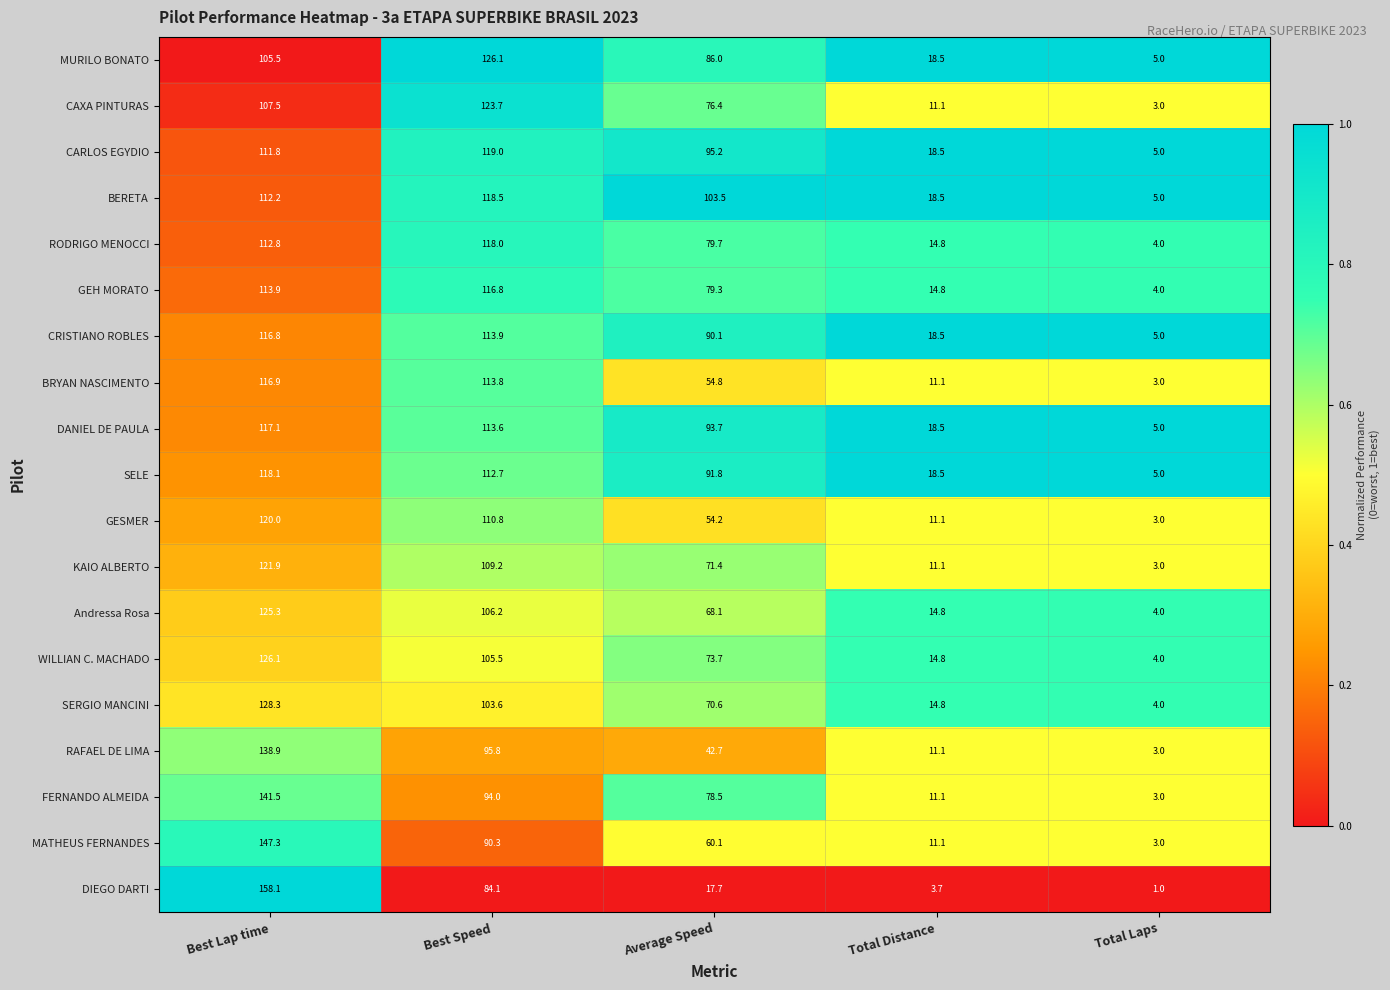

Rank the series at Best Speed from highest to lowest value.

MURILO BONATO, CAXA PINTURAS, CARLOS EGYDIO, BERETA, RODRIGO MENOCCI, GEH MORATO, CRISTIANO ROBLES, BRYAN NASCIMENTO, DANIEL DE PAULA, SELE, GESMER, KAIO ALBERTO, Andressa Rosa, WILLIAN C. MACHADO, SERGIO MANCINI, RAFAEL DE LIMA, FERNANDO ALMEIDA, MATHEUS FERNANDES, DIEGO DARTI